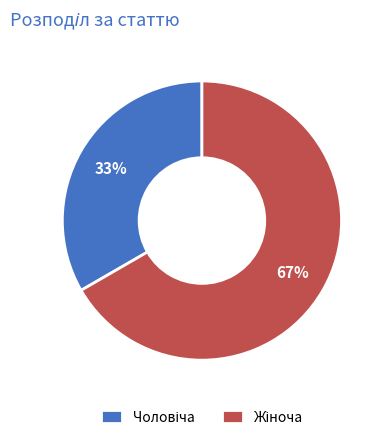

To the nearest percent, what is the average slice percentage?

50%